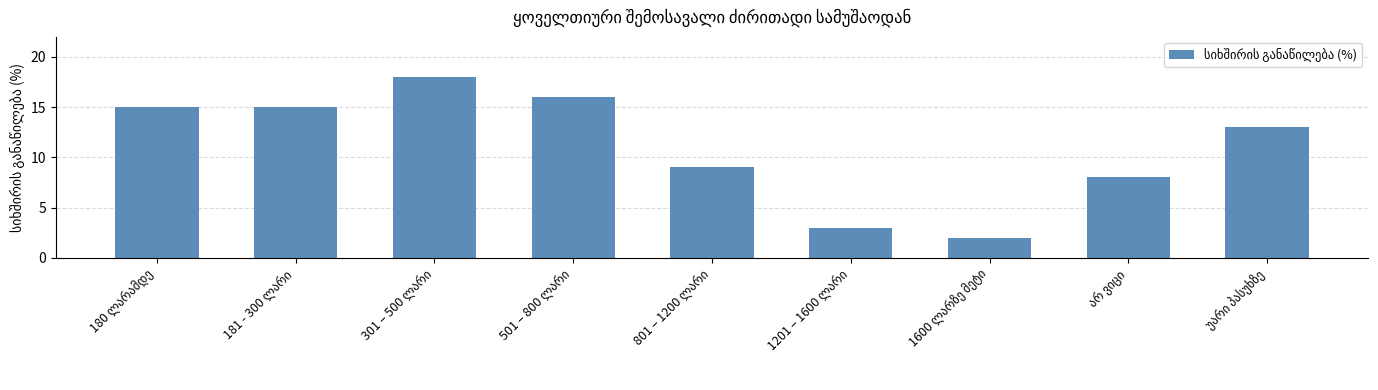

What is the sum of all values?

99